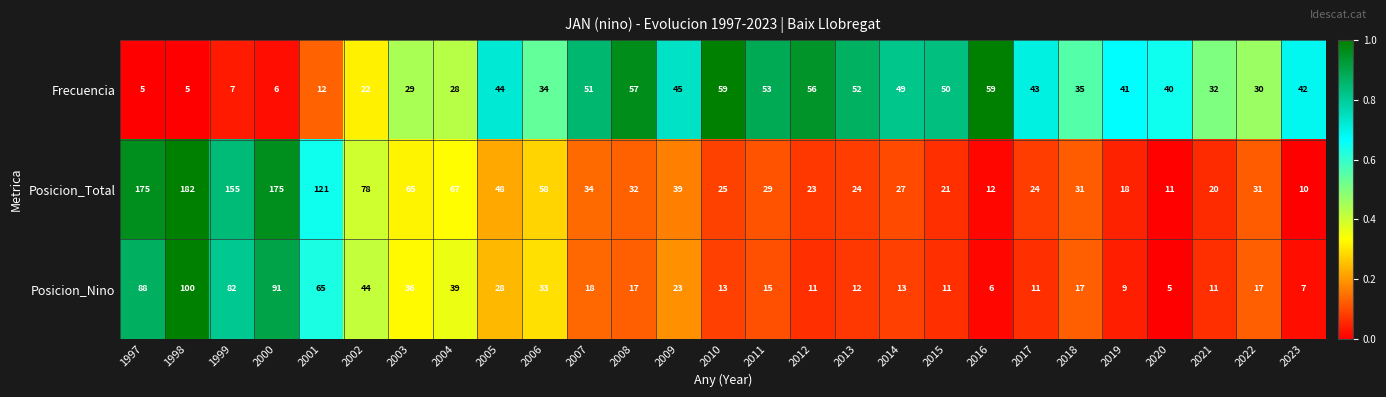

True or false: Posicion_Total has a value of 12 at 2021.

False